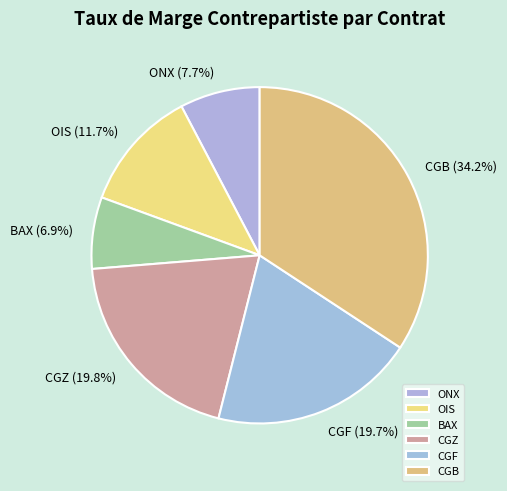

Which has a higher value, ONX or BAX?

ONX